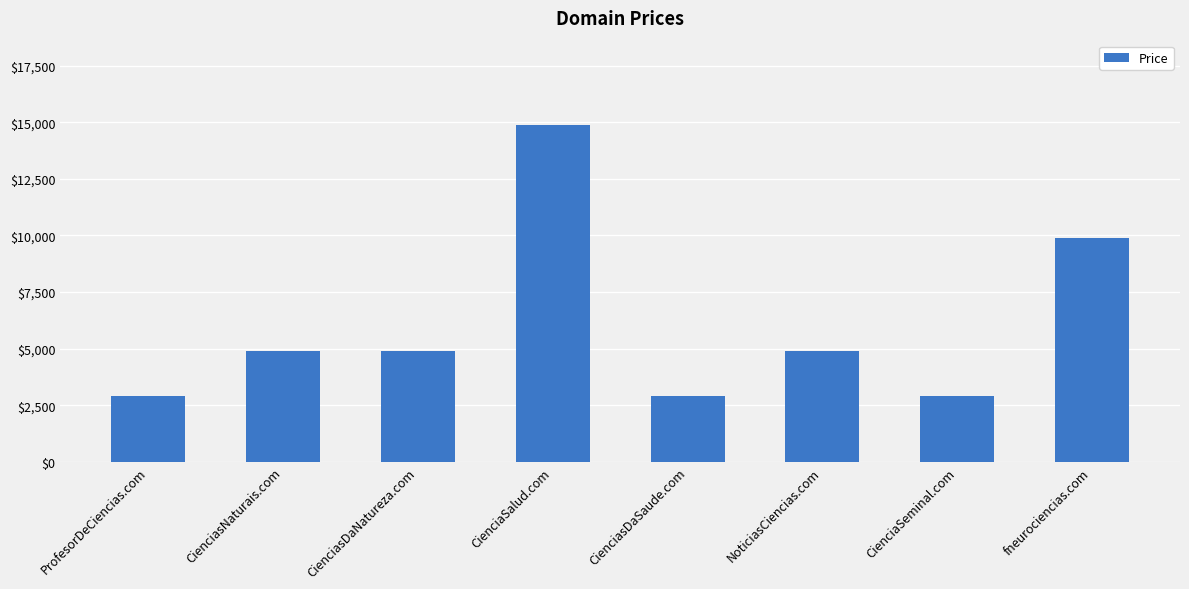

How many bars are there in total?

8